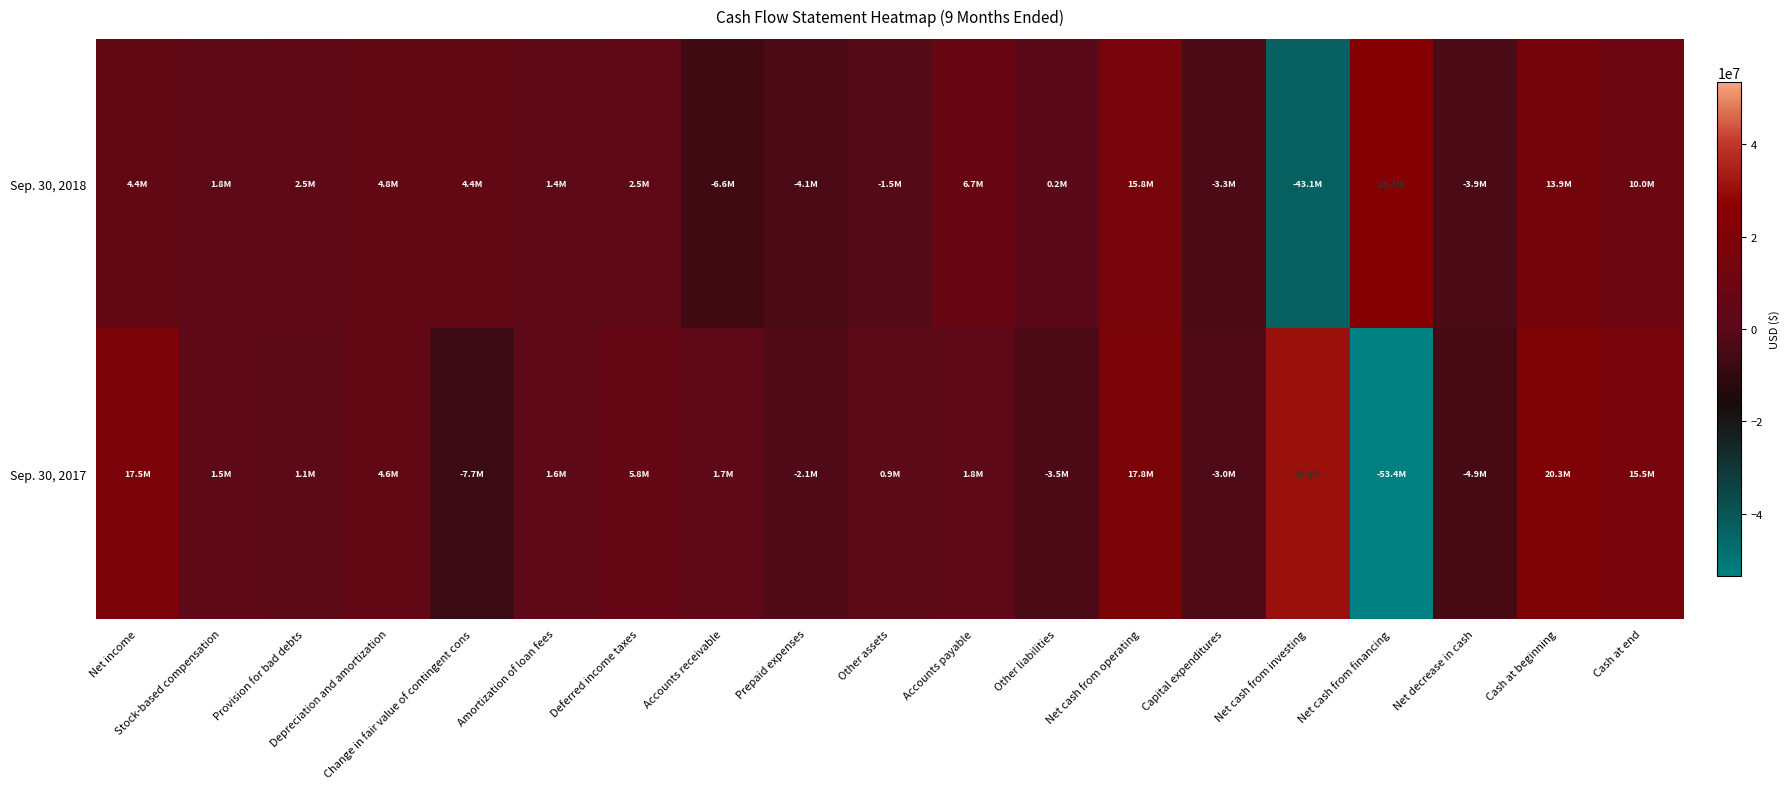

How many data points does each series have?

19